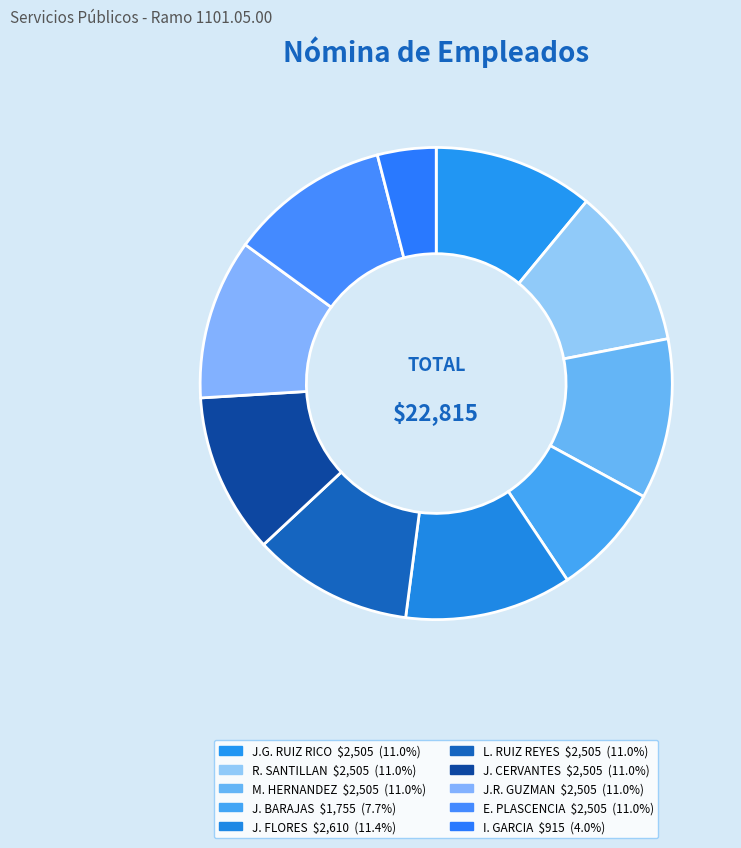

How many slices are in this pie chart?

10